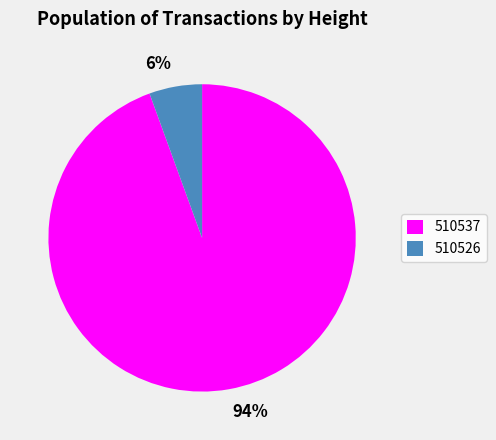

Between 94% and 6%, which is larger?

94%